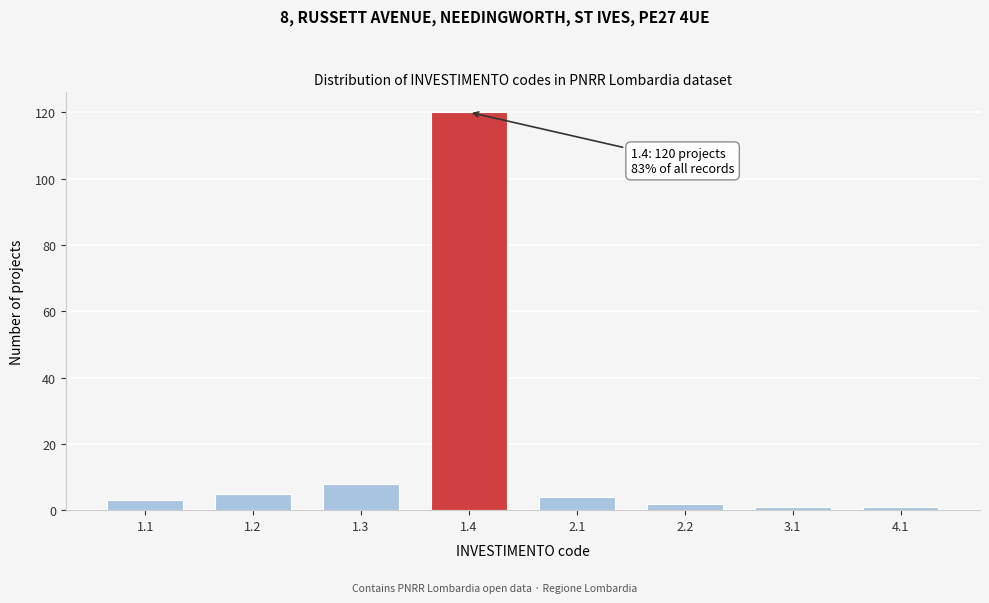

Reading left to right, transcribe all the data shown in this chart.

3	5	8	120	4	2	1	1